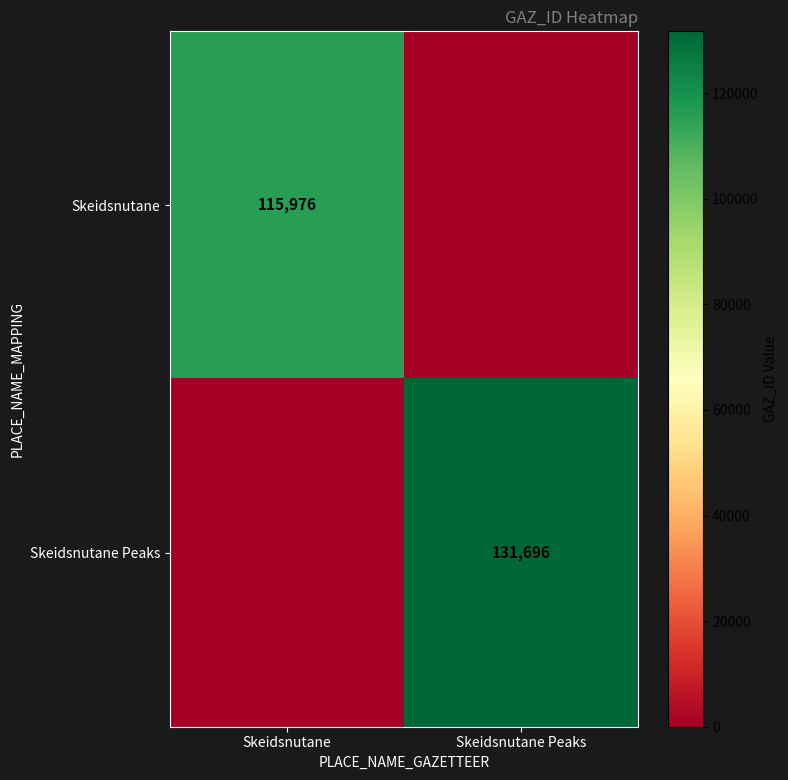

Is the value of Skeidsnutane at Skeidsnutane greater than the value of Skeidsnutane Peaks at Skeidsnutane Peaks?

No